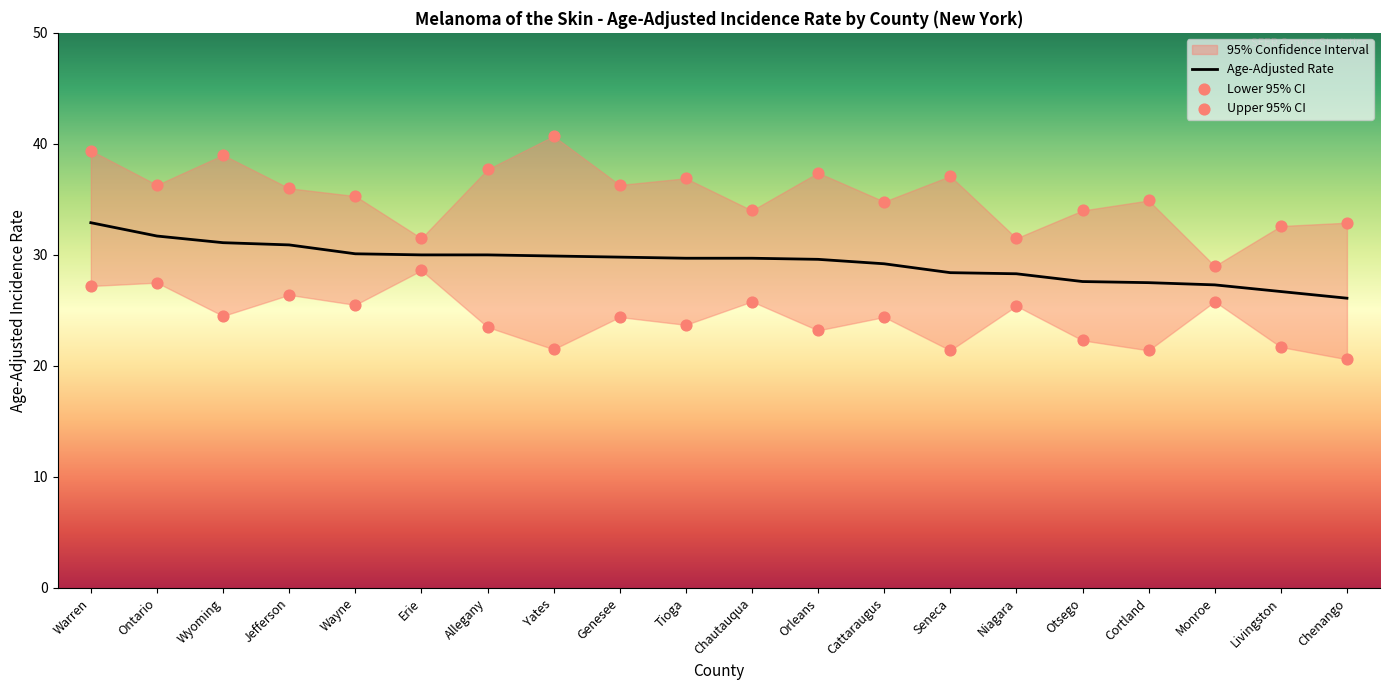

Which series contains the highest Y value?

Upper 95% CI